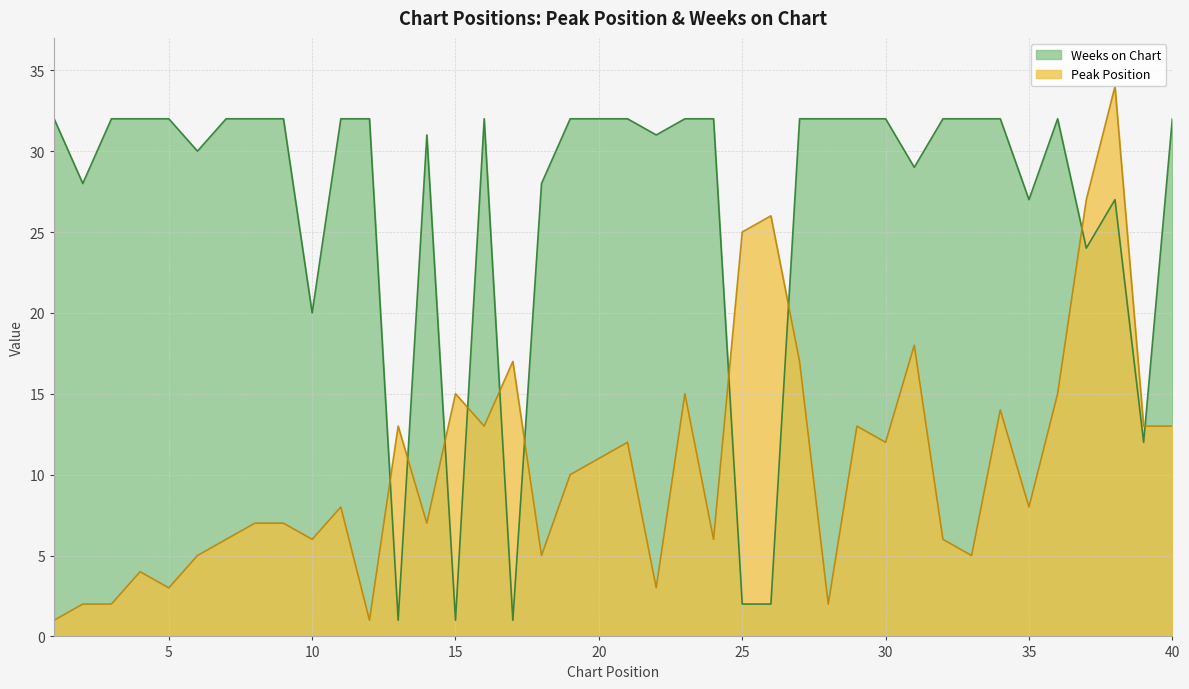

List the series in order of their overall mean, highest first.

Weeks on Chart, Peak Position